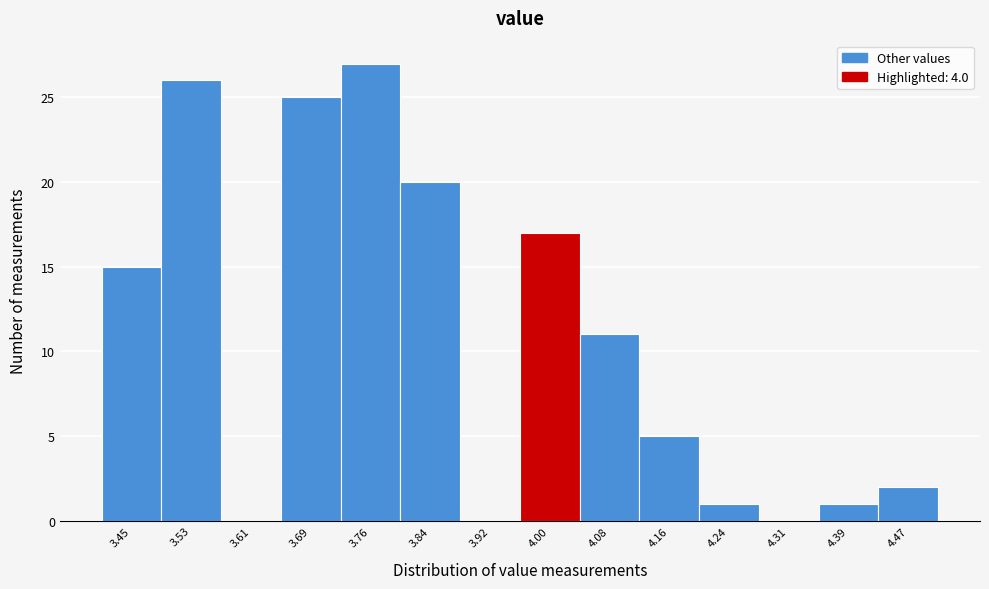

Reading left to right, extract all data points from this chart.

3.45=15	3.53=26	3.61=0	3.69=25	3.76=27	3.84=20	3.92=0	4.00=17	4.08=11	4.16=5	4.24=1	4.31=0	4.39=1	4.47=2